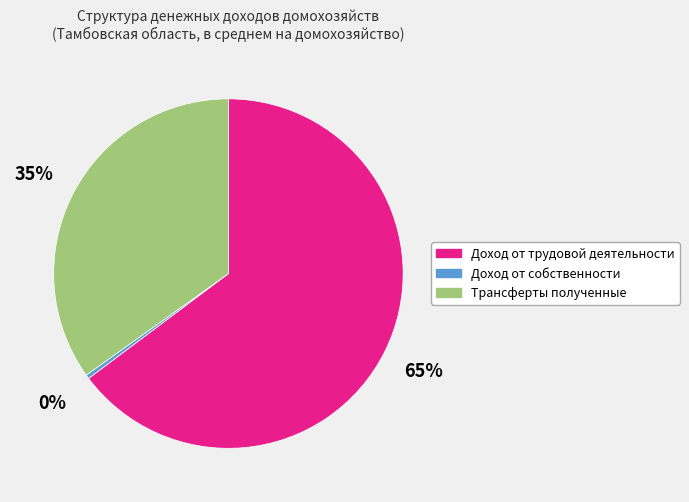

To the nearest percent, what is the difference between the Доход от собственности and Трансферты полученные slice percentages?

35%